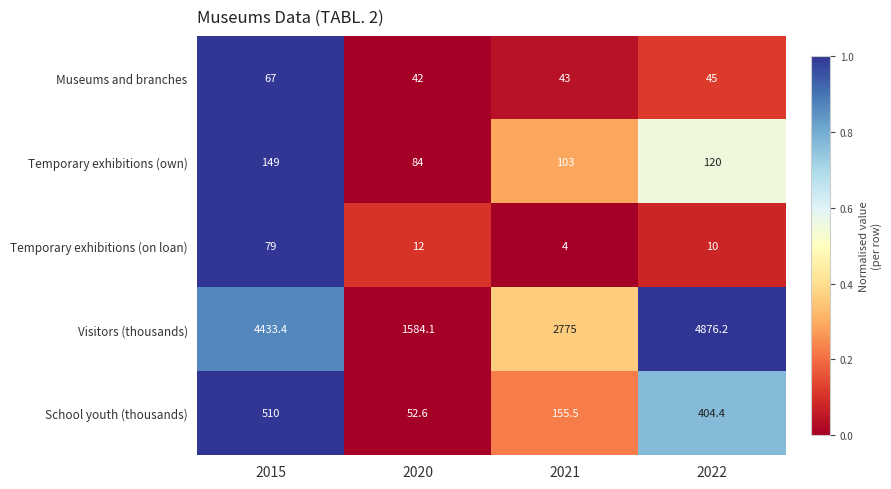

Rank the series by their maximum value, from highest to lowest.

Visitors (thousands), School youth (thousands), Temporary exhibitions (own), Temporary exhibitions (on loan), Museums and branches